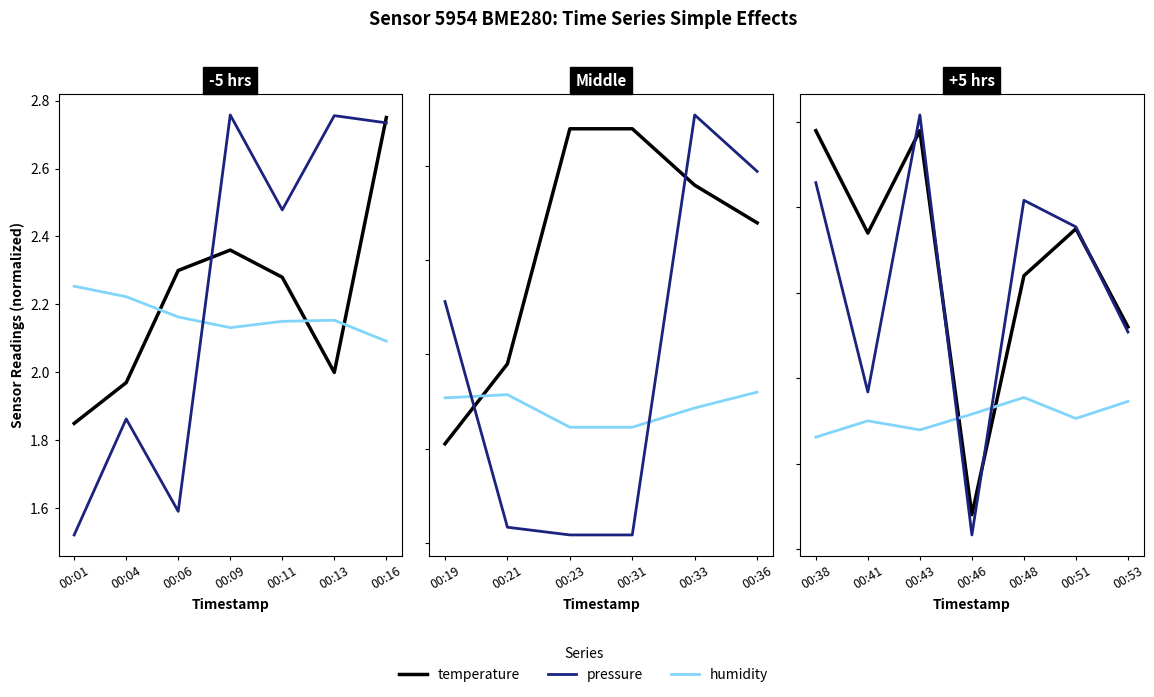

How many humidity values are between 2 and 3?

7